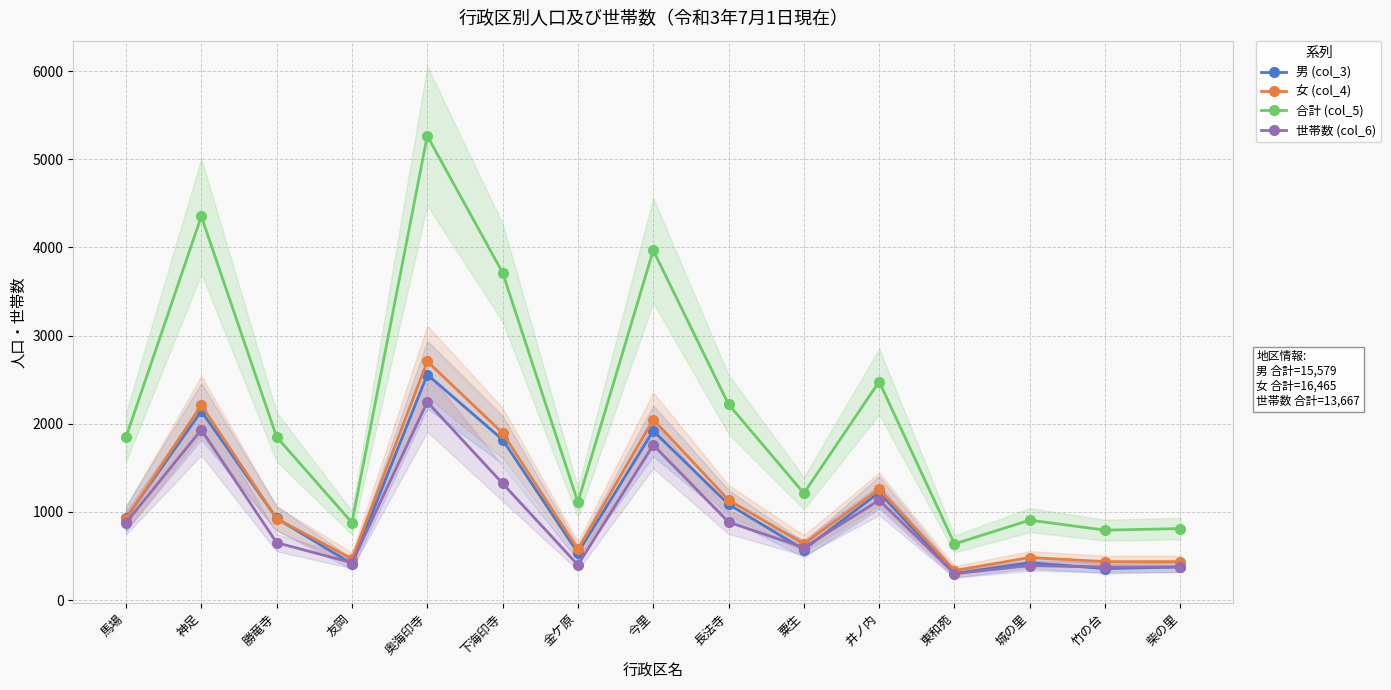

How many data points in 世帯数 (col_6) are above 651?

7